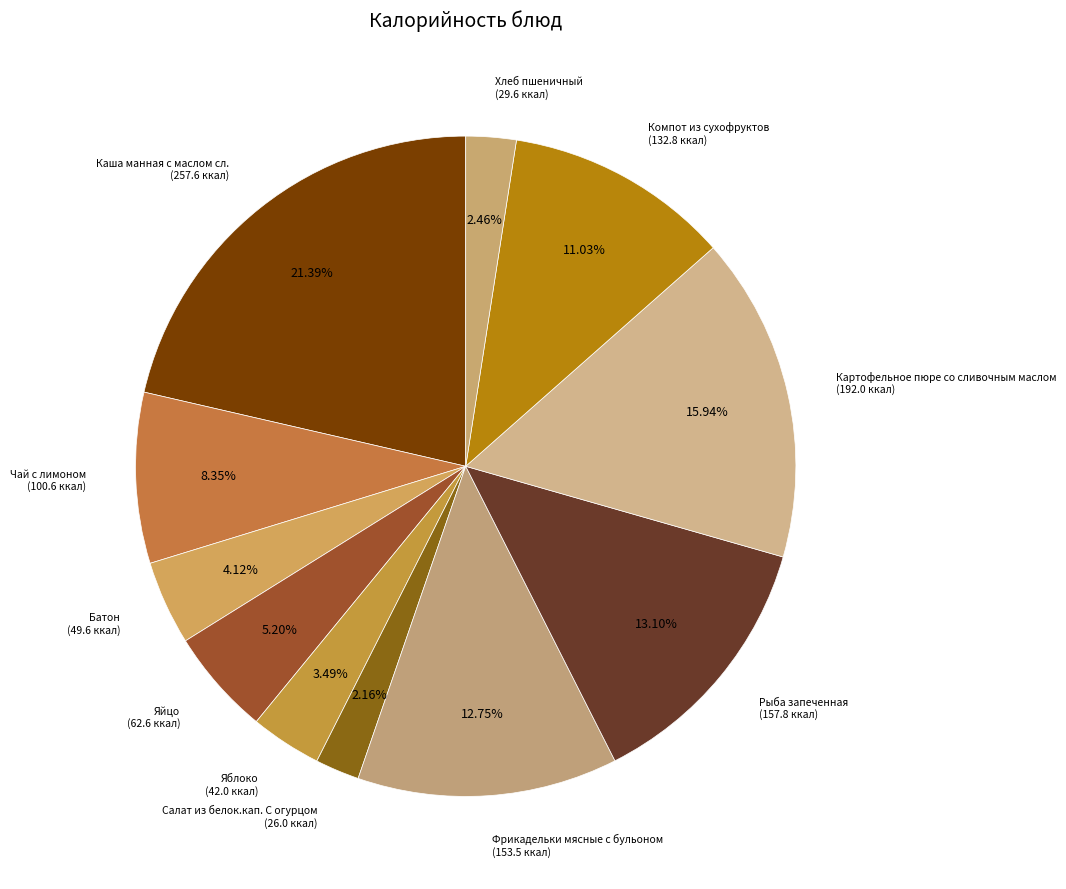

Count the number of slices in the pie.

11